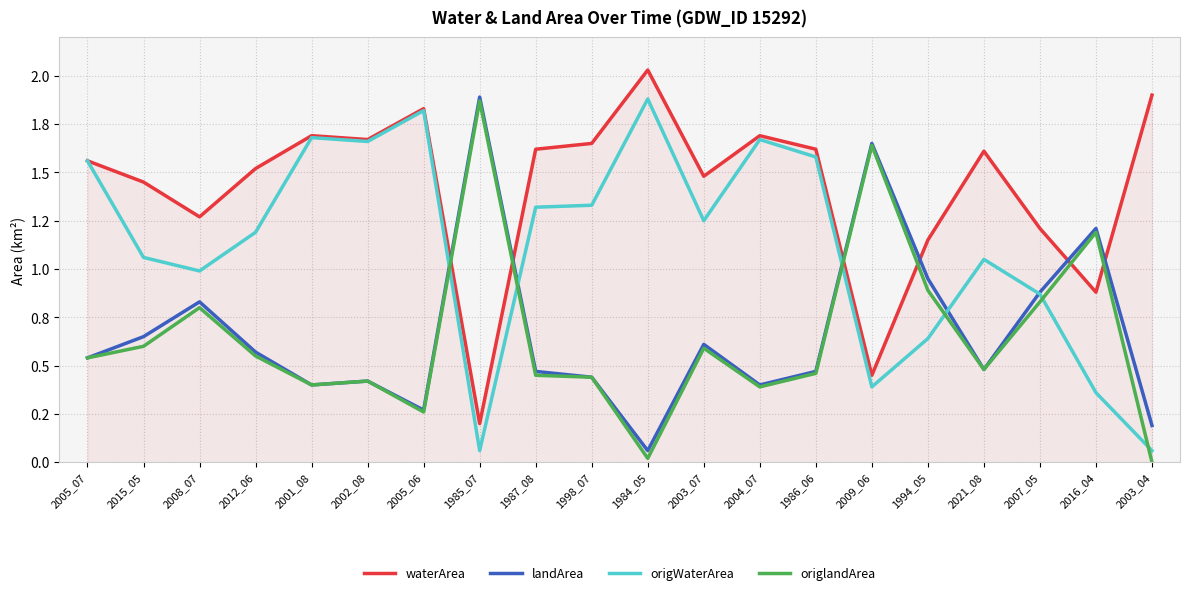

Reading left to right, list all the values displayed in this chart.

waterArea: 1.6	1.4	1.3	1.5	1.7	1.7	1.8	0.2	1.6	1.6	2.0	1.5	1.7	1.6	0.5	1.1	1.6	1.2	0.9	1.9
landArea: 0.5	0.7	0.8	0.6	0.4	0.4	0.3	1.9	0.5	0.4	0.1	0.6	0.4	0.5	1.6	0.9	0.5	0.9	1.2	0.2
origWaterArea: 1.6	1.1	1.0	1.2	1.7	1.7	1.8	0.1	1.3	1.3	1.9	1.2	1.7	1.6	0.4	0.6	1.1	0.9	0.4	0.1
origlandArea: 0.5	0.6	0.8	0.6	0.4	0.4	0.3	1.9	0.5	0.4	0.0	0.6	0.4	0.5	1.6	0.9	0.5	0.8	1.2	0.0